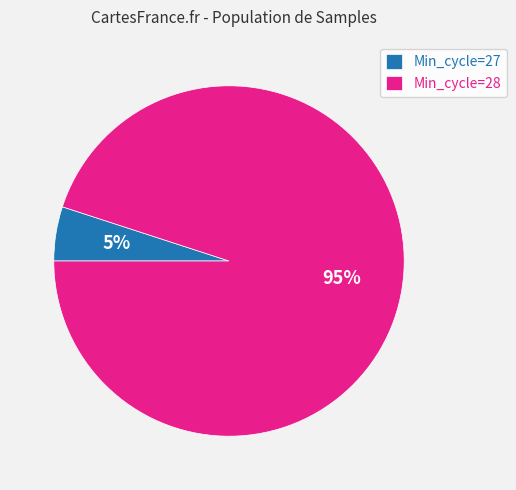

How many segments does this pie chart have?

2